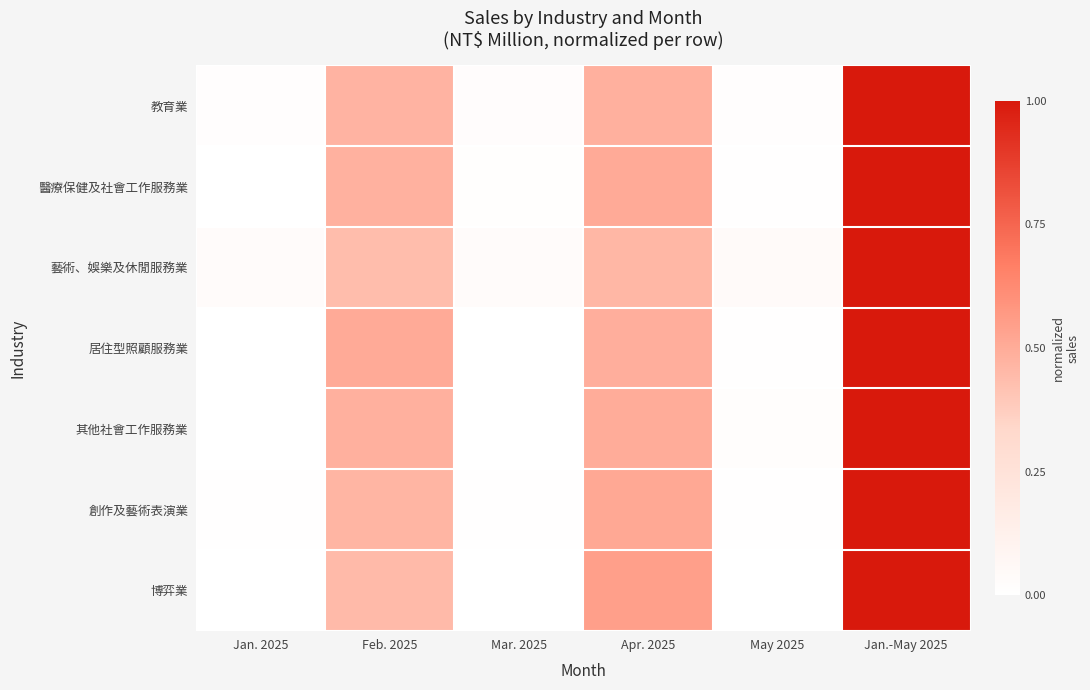

What is the total value across all series at Jan. 2025?

0.1